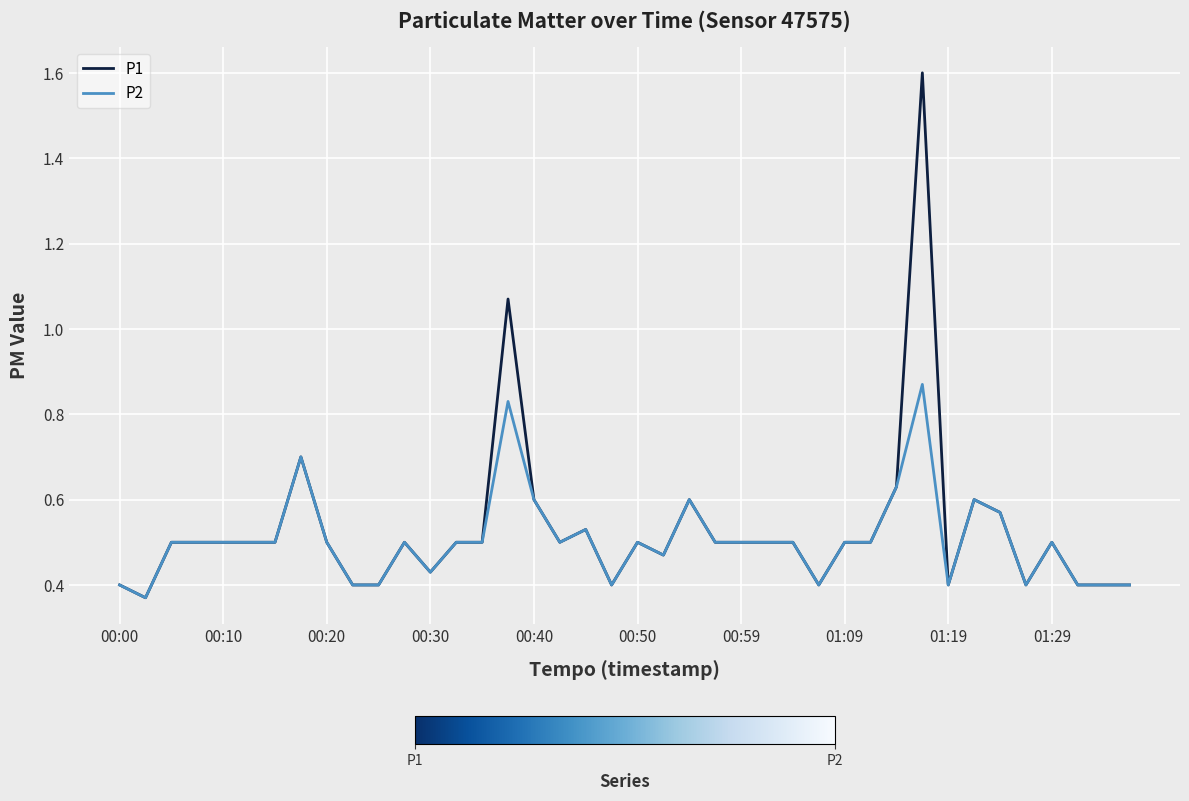

What is the highest value of the P1 series?

1.6